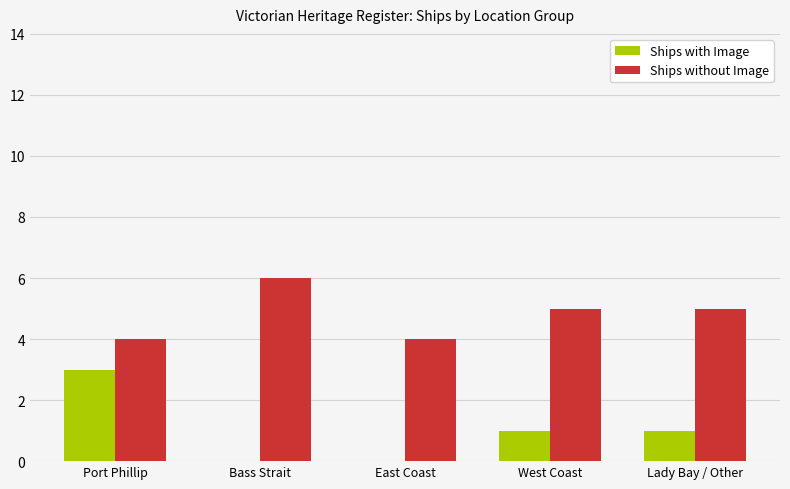

Is the value of Ships with Image at Lady Bay / Other greater than the value of Ships without Image at Bass Strait?

No